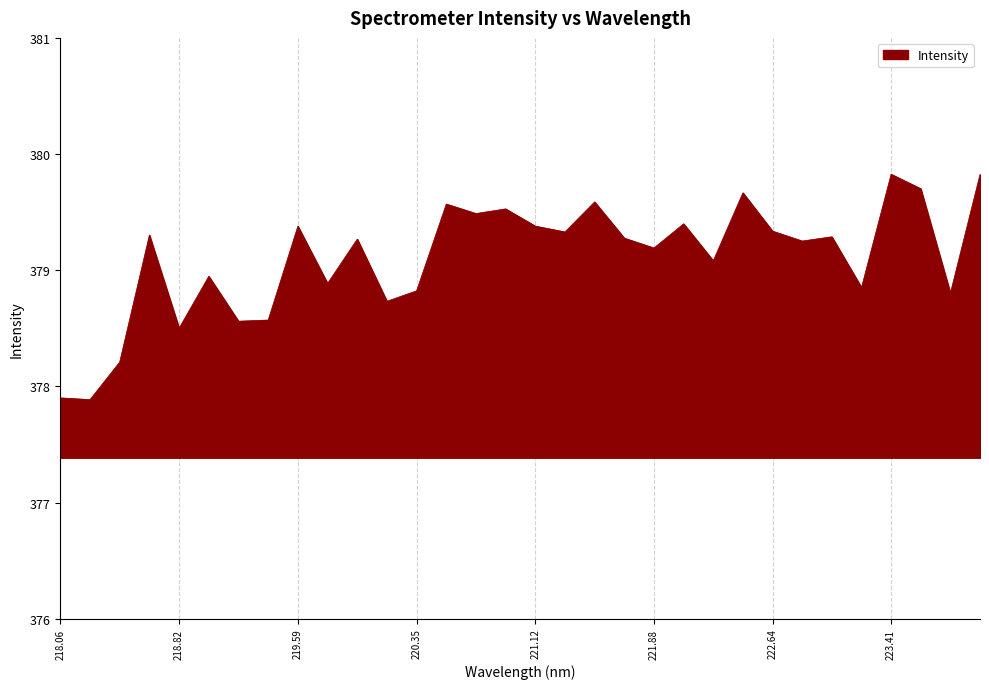

Does the chart have visible grid lines?

No